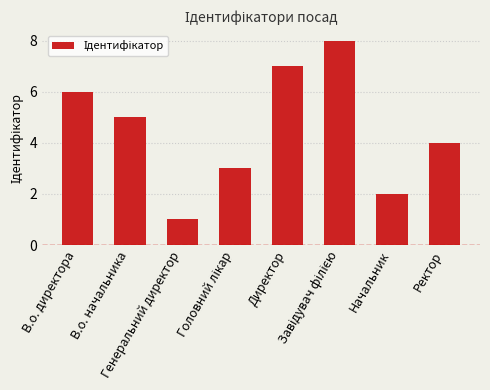

What is the sum of all values?

36